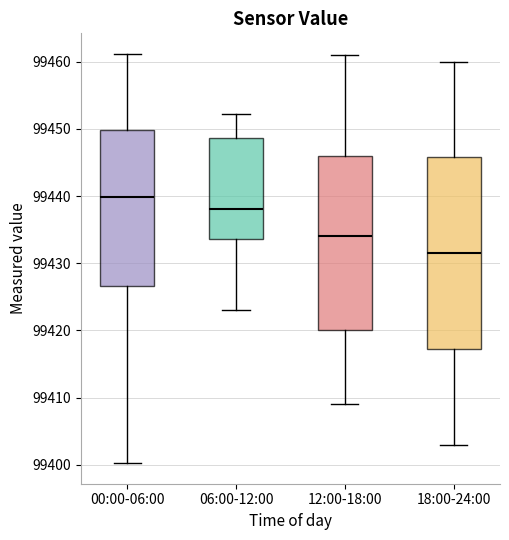

Reading left to right, read every box against the y-axis: the position of its median line, the range the box covers, and the ends of its whiskers. The values are not printed on the chart, so give them approximately, as read against the axis.

00:00-06:00: median 99440, box 99427 to 99450, whiskers 99400 to 99461
06:00-12:00: median 99438, box 99434 to 99449, whiskers 99423 to 99452
12:00-18:00: median 99434, box 99420 to 99446, whiskers 99409 to 99461
18:00-24:00: median 99432, box 99417 to 99446, whiskers 99403 to 99460